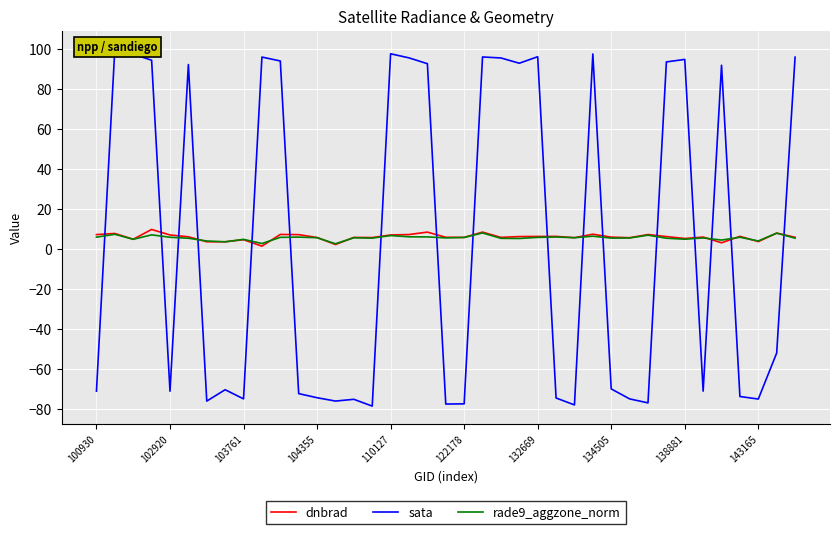

Reading left to right, what are all the values shown in this chart?

dnbrad: 7.3	7.8	4.9	9.8	7.1	6.2	3.6	3.6	4.7	1.5	7.3	7.2	5.8	2.3	5.8	5.8	7.1	7.3	8.5	5.9	5.8	8.5	5.8	6.3	6.3	6.4	5.7	7.4	6.0	5.7	7.3	6.3	5.3	6.0	3.1	6.4	3.7	8.0	5.9
sata: -71.2	100.4	97.6	94.6	-71.2	92.4	-76.2	-70.5	-75.1	96.2	94.2	-72.4	-74.5	-76.2	-75.3	-78.7	97.8	95.8	92.9	-77.7	-77.5	96.2	95.7	93.1	96.4	-74.6	-78.1	97.7	-70.1	-75.1	-77.1	93.8	95.0	-71.2	92.1	-73.9	-75.1	-52.1	96.1
rade9_aggzone_norm: 6.0	7.4	4.9	7.1	5.9	5.4	4.0	3.6	4.9	2.8	5.9	6.0	5.7	2.7	5.7	5.5	6.8	6.1	6.1	5.6	5.8	8.1	5.4	5.3	5.9	6.0	5.7	6.4	5.5	5.5	7.0	5.4	4.9	5.6	4.5	5.9	4.1	8.0	5.4